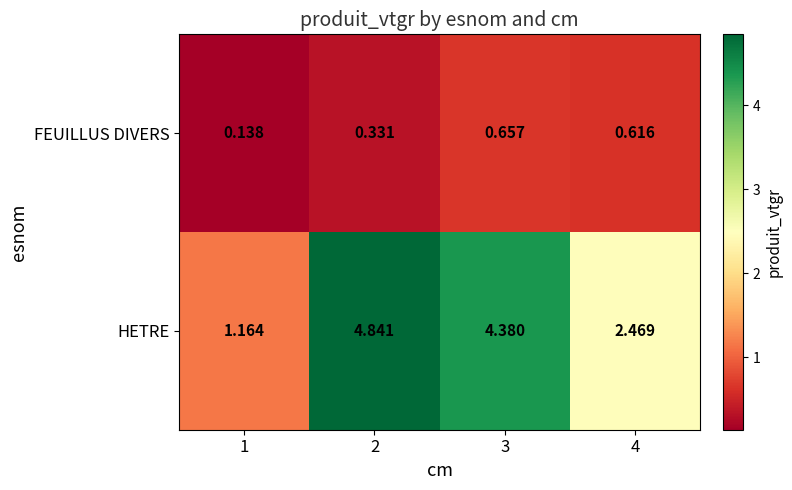

Rank the series by their average value, from highest to lowest.

HETRE, FEUILLUS DIVERS